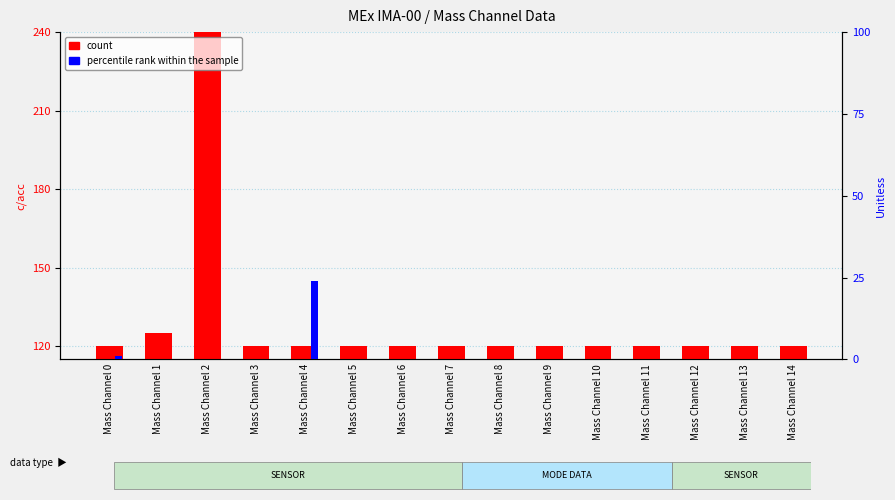

What are all the series names shown in the legend?

count, percentile rank within the sample